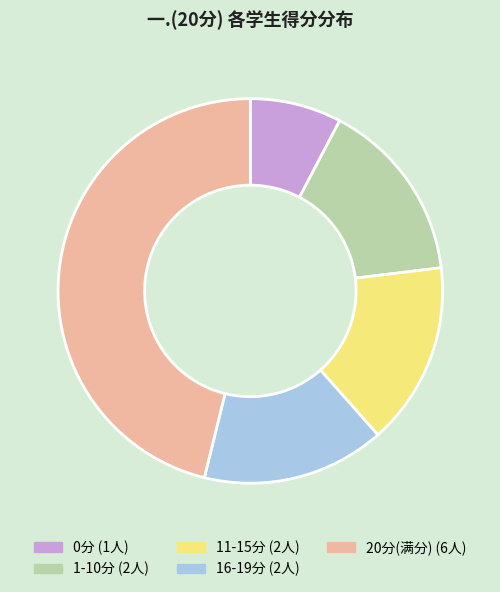

Does any single category account for the majority?

No